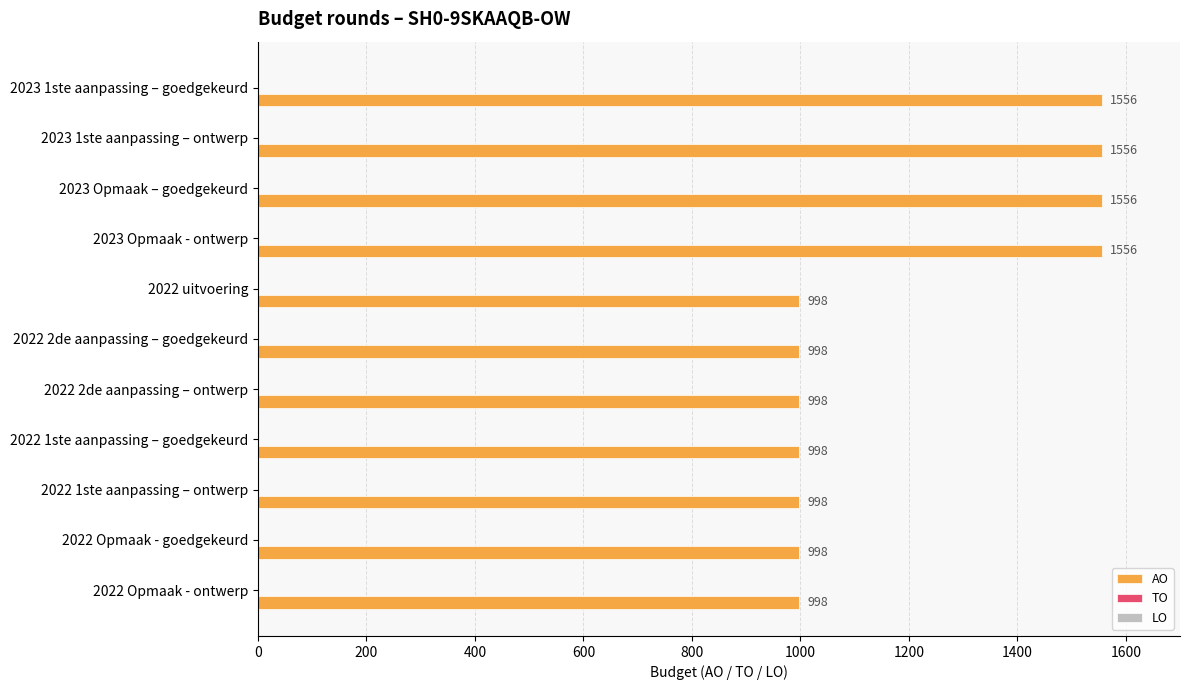

Approximately how many times larger is the value at 2022 2de aanpassing – goedgekeurd compared to 2022 2de aanpassing – ontwerp?

1.0